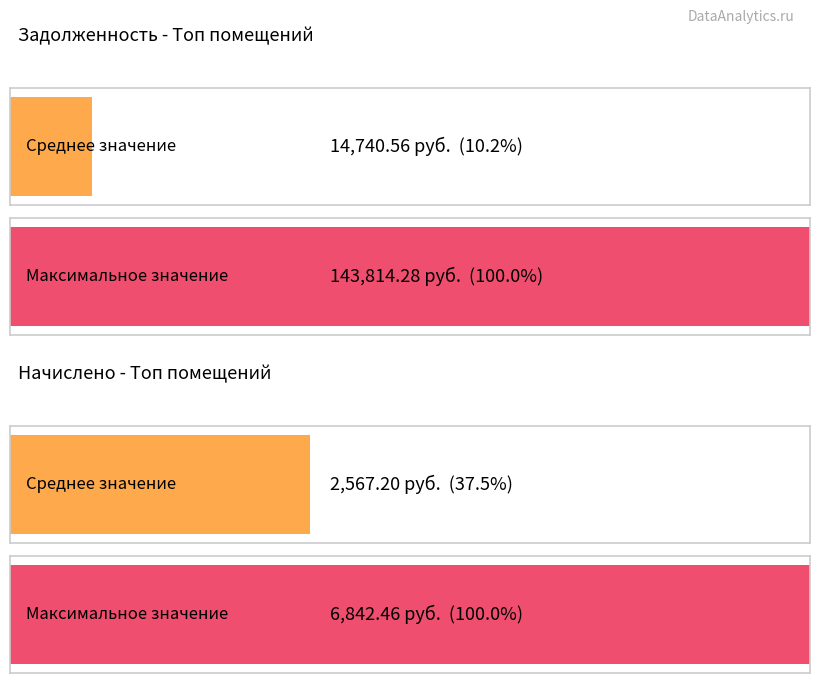

Rank the series at 3 from lowest to highest value.

задолженность, начислено